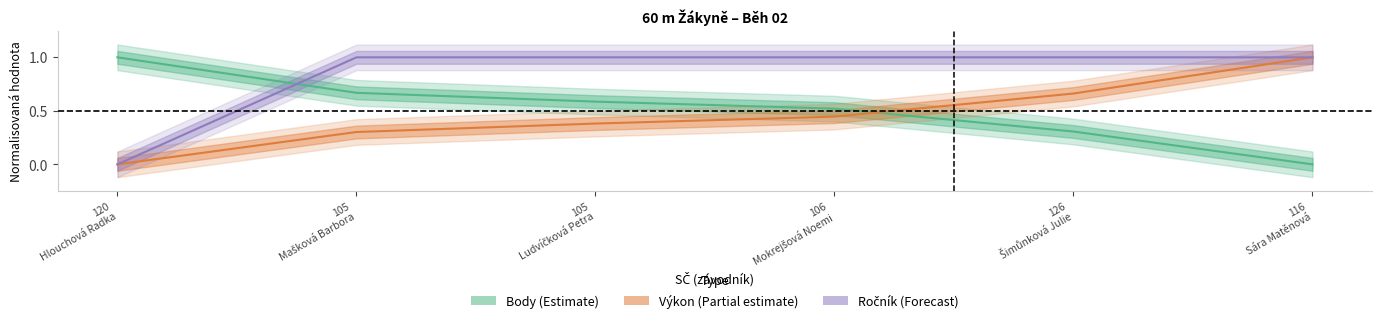

How many data points does each series have?

6